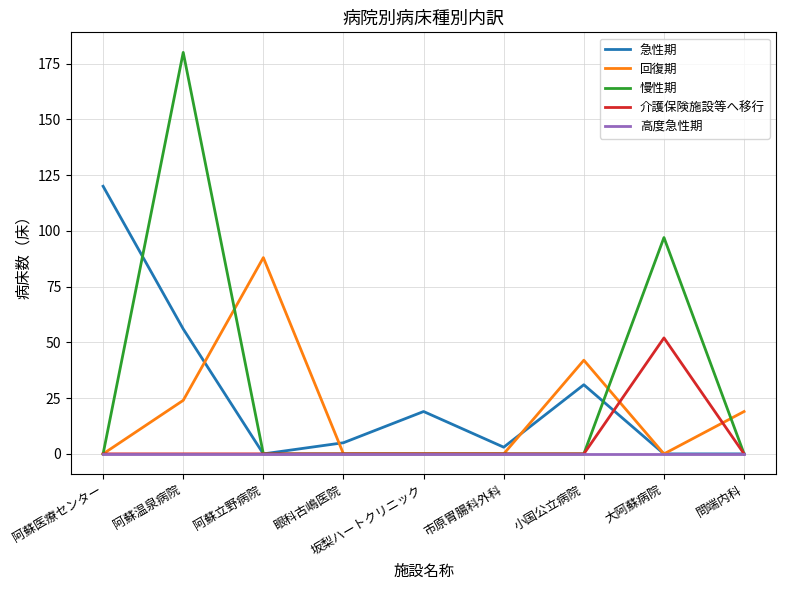

What is the maximum value for 回復期?

88